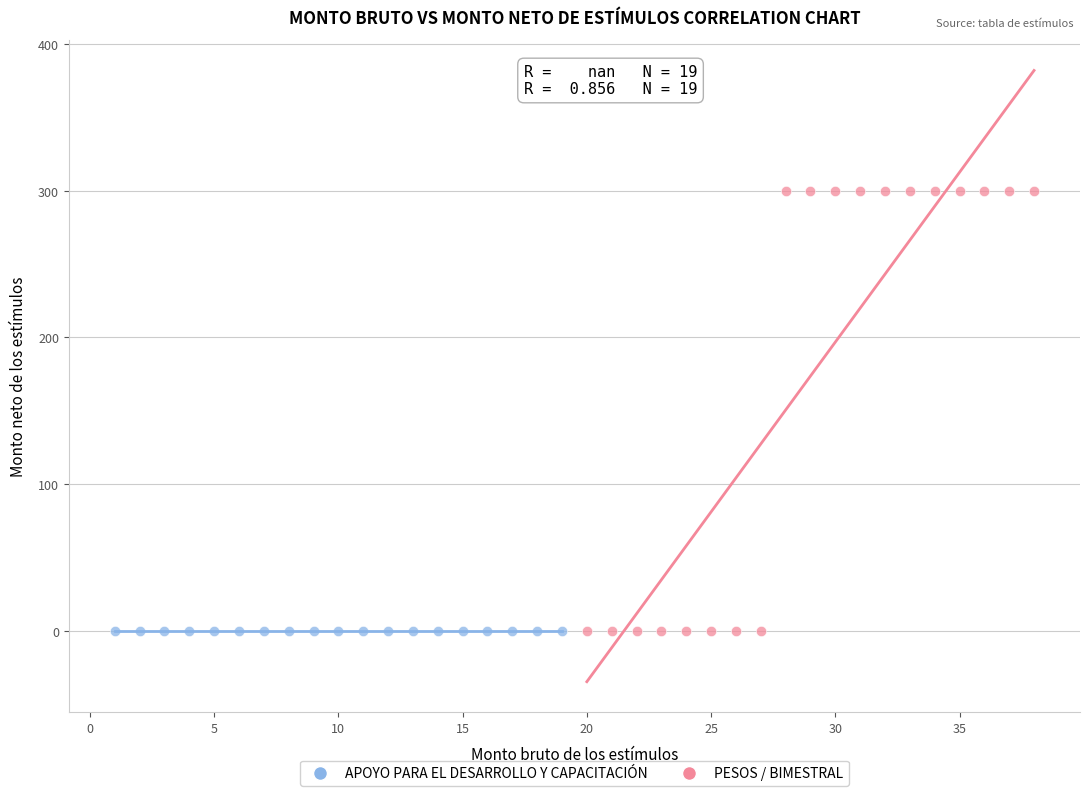

Which series reaches the maximum Y coordinate?

PESOS / BIMESTRAL